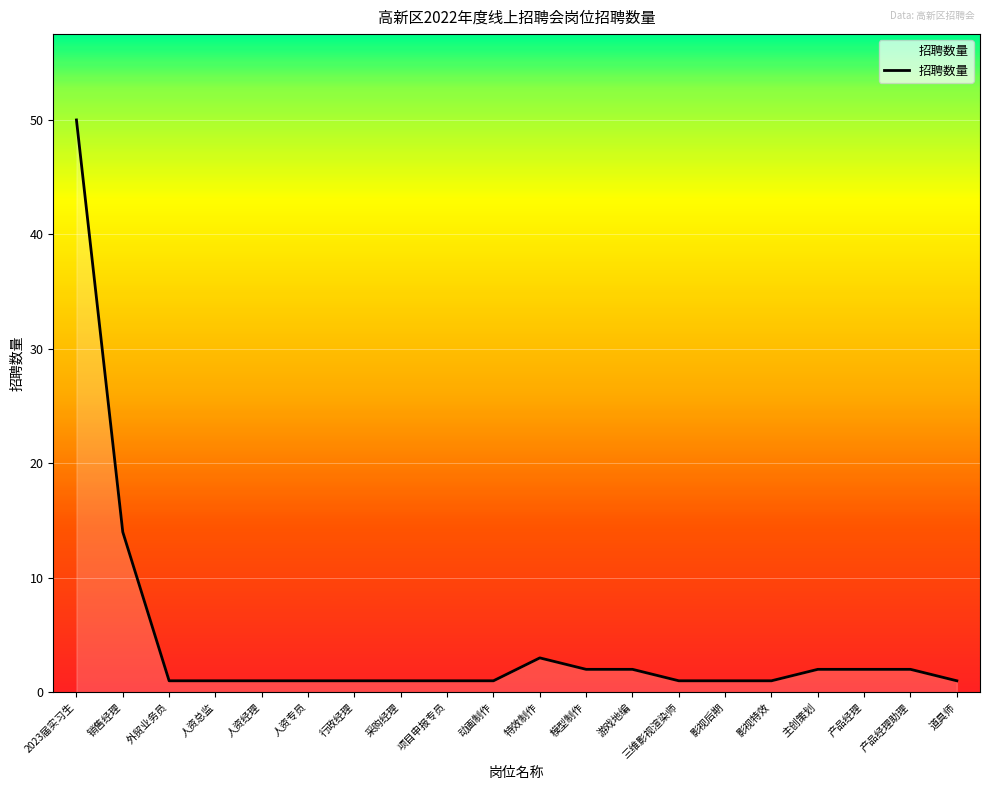

What is the maximum value shown in the chart?

50